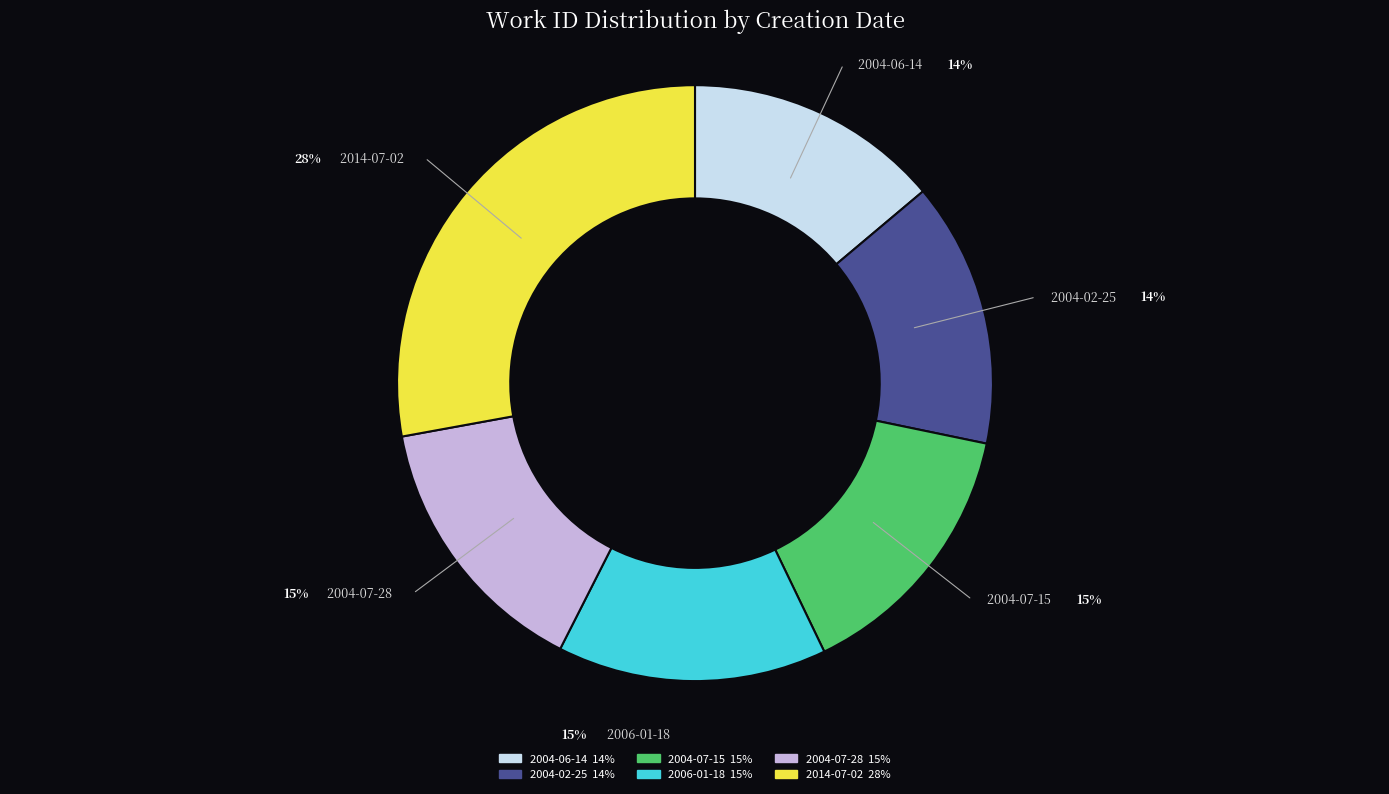

To the nearest percent, what is the combined percentage of 2014-07-02 and 2004-02-25?

42%